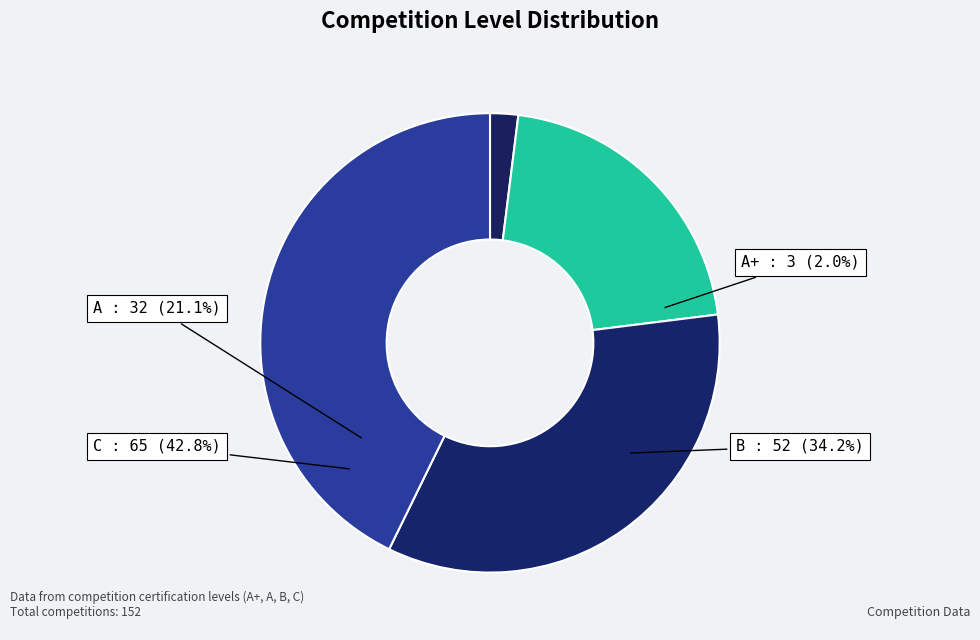

Is there any slice that represents more than half of the pie?

No